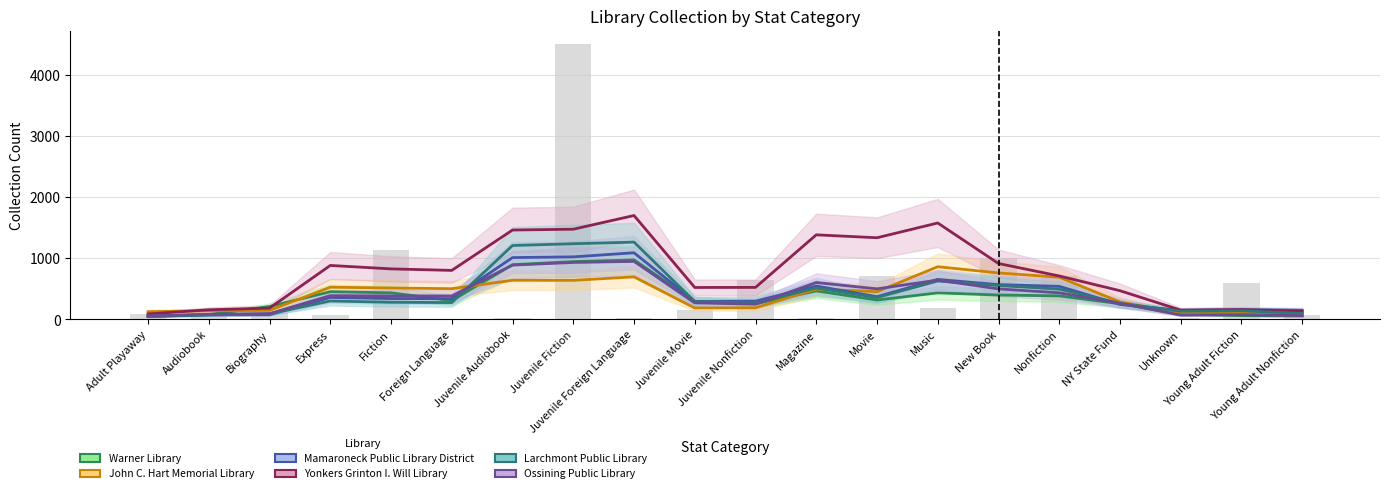

Which has a higher value, Audiobook or Music?

Music